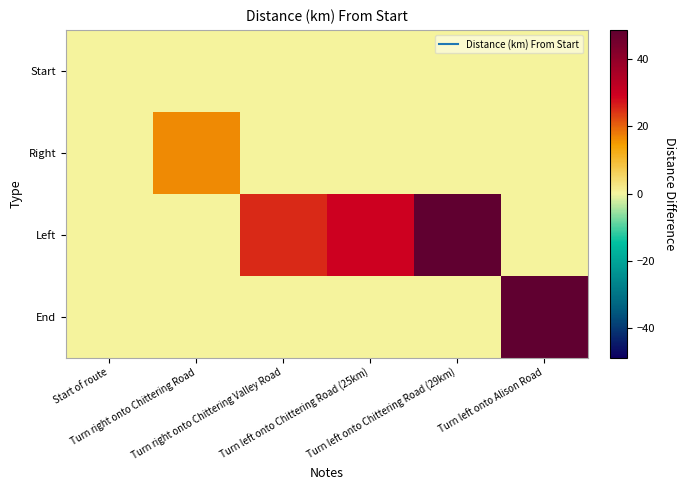

Count the number of categories in the chart.

6